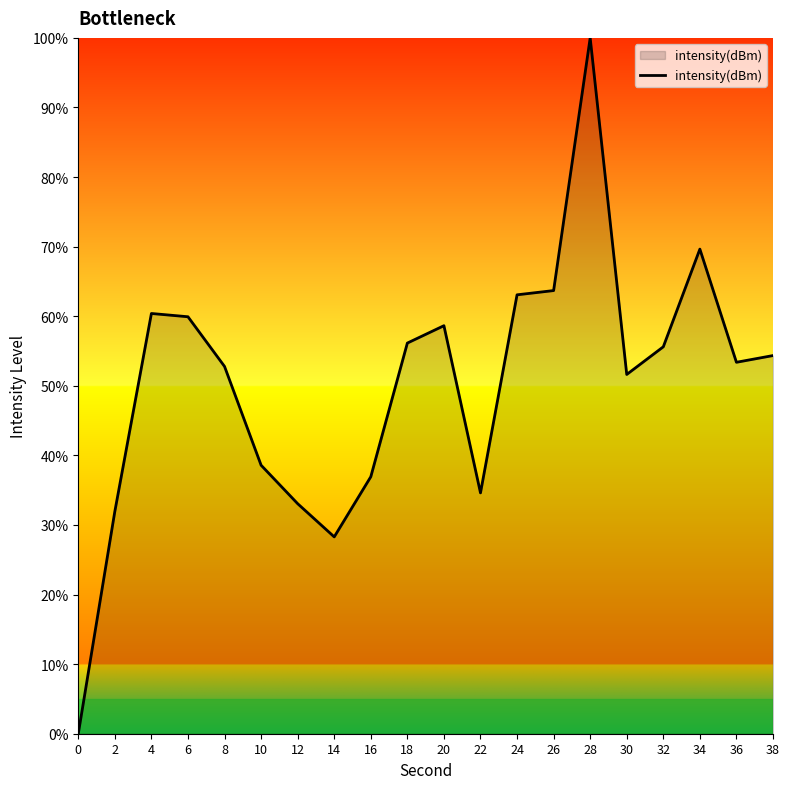

Between 8 and 38, which is larger?

38